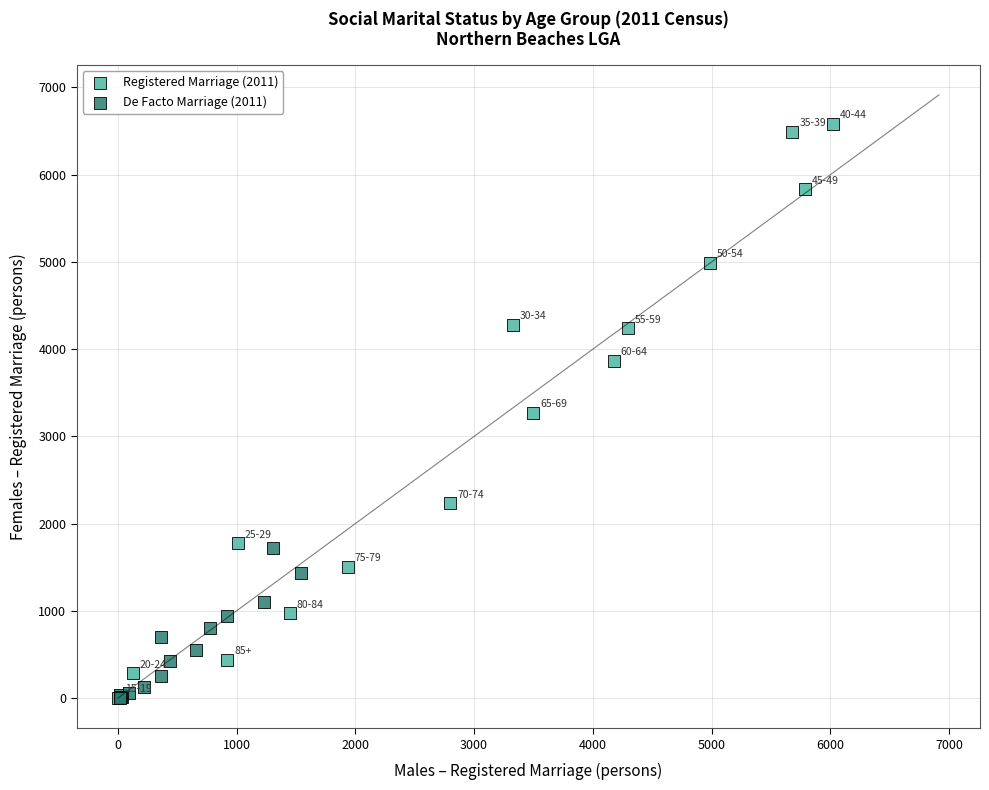

Which series has the widest spread of Y values?

Registered Marriage (2011)